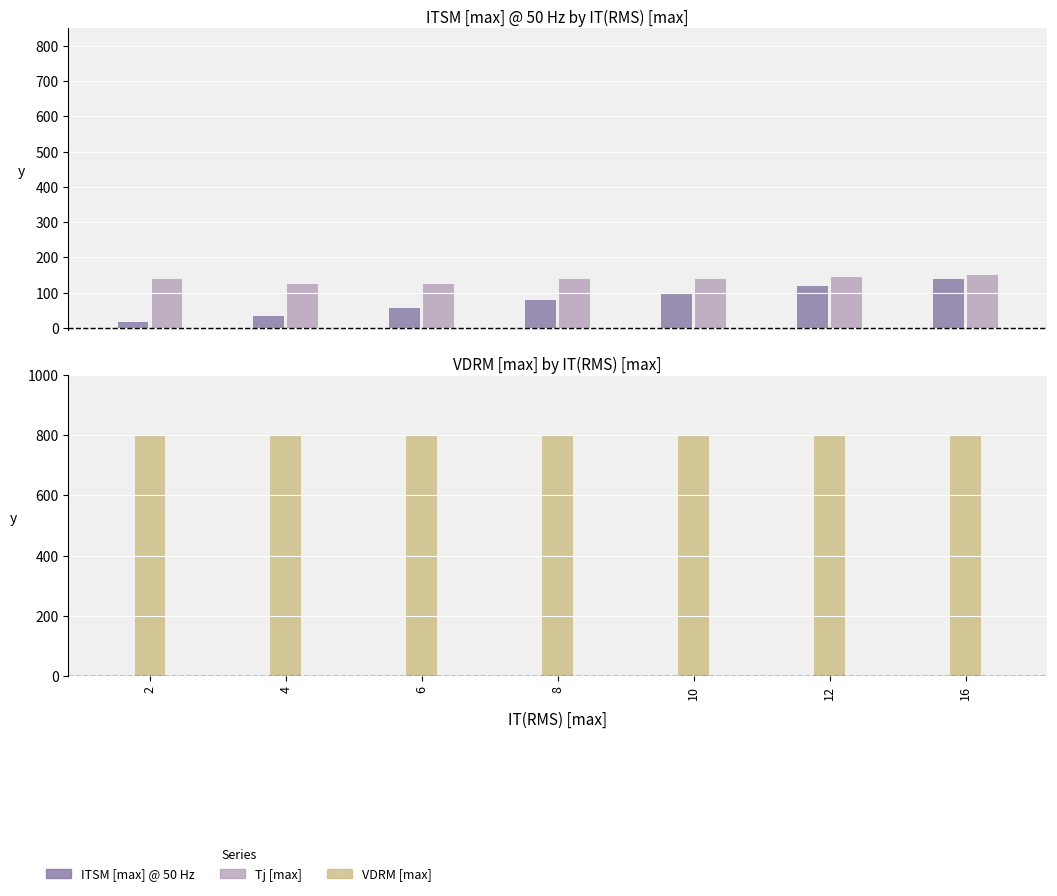

What is the sum of all Tj [max] values?

956.2